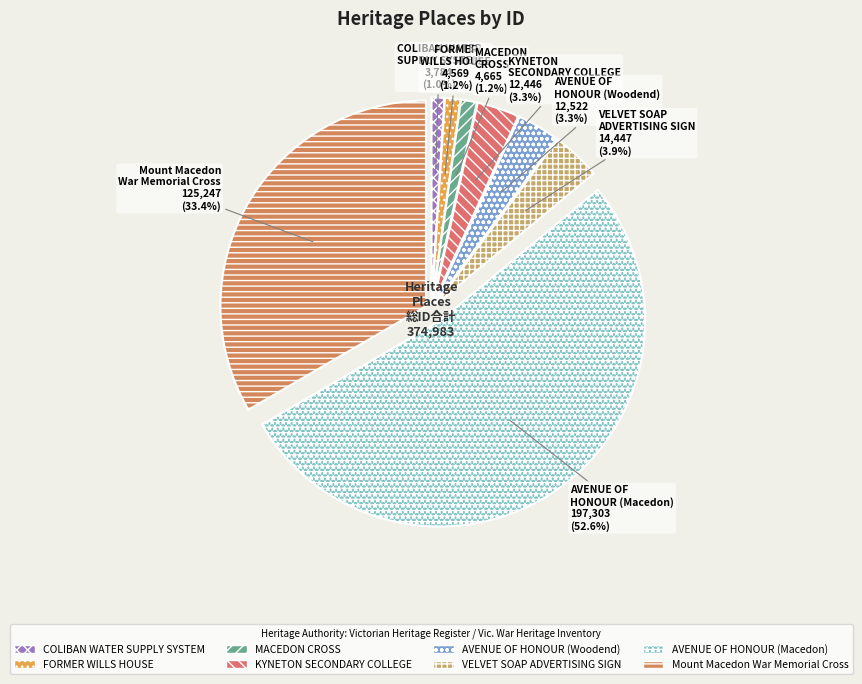

Which slice represents more than half of the pie?

AVENUE OF HONOUR (Macedon)